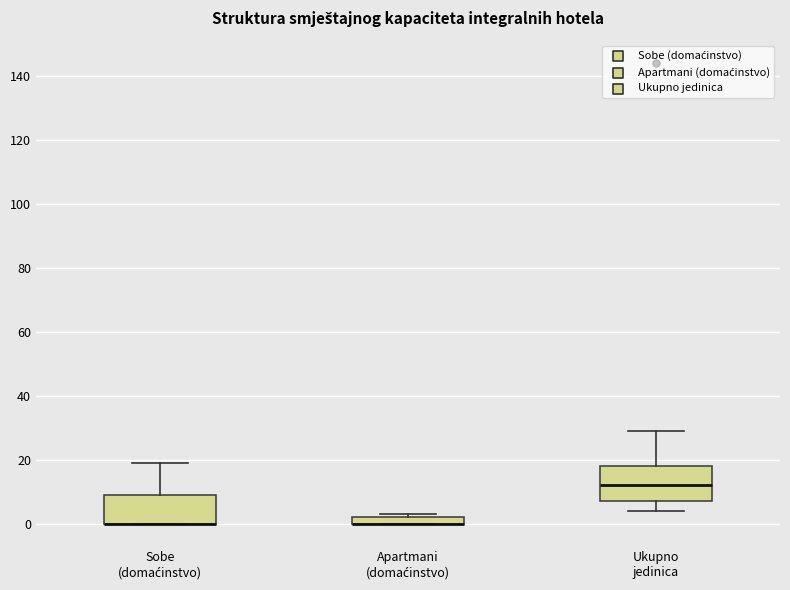

Where is the upper edge of the box for Sobe (domaćinstvo) on the y-axis? The values are not printed on the chart, so give them approximately, as read against the axis.

10